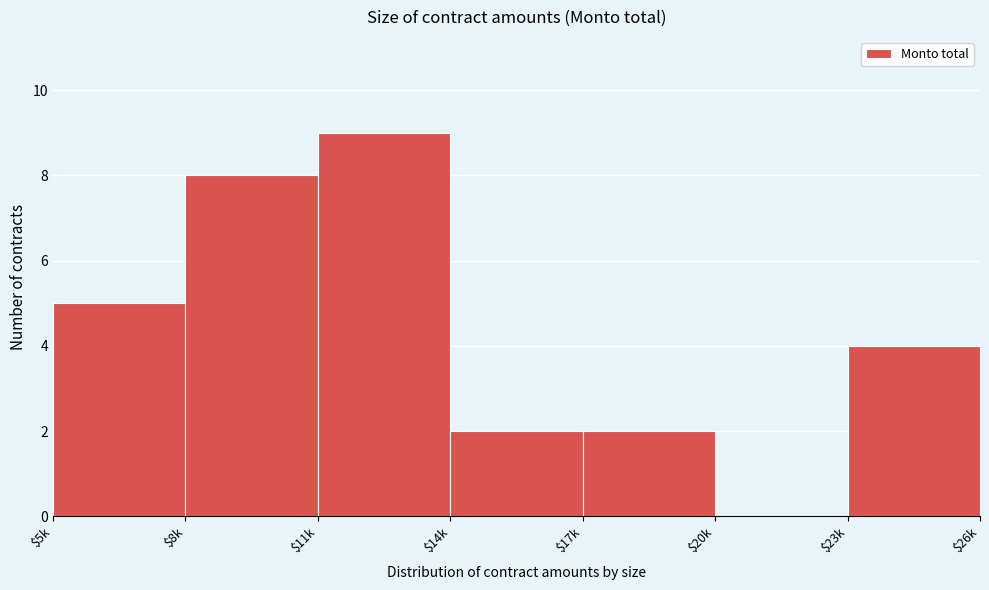

What is the approximate value at $11k?

9